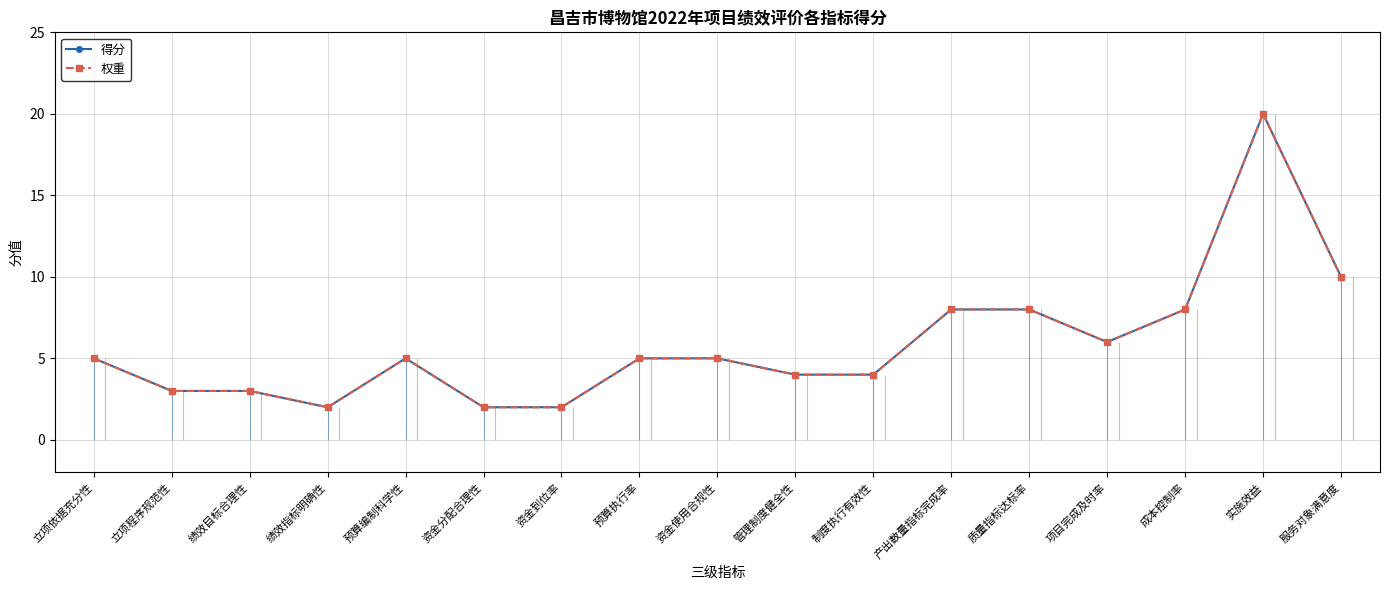

True or false: 得分 and 权重 intersect in this chart.

False